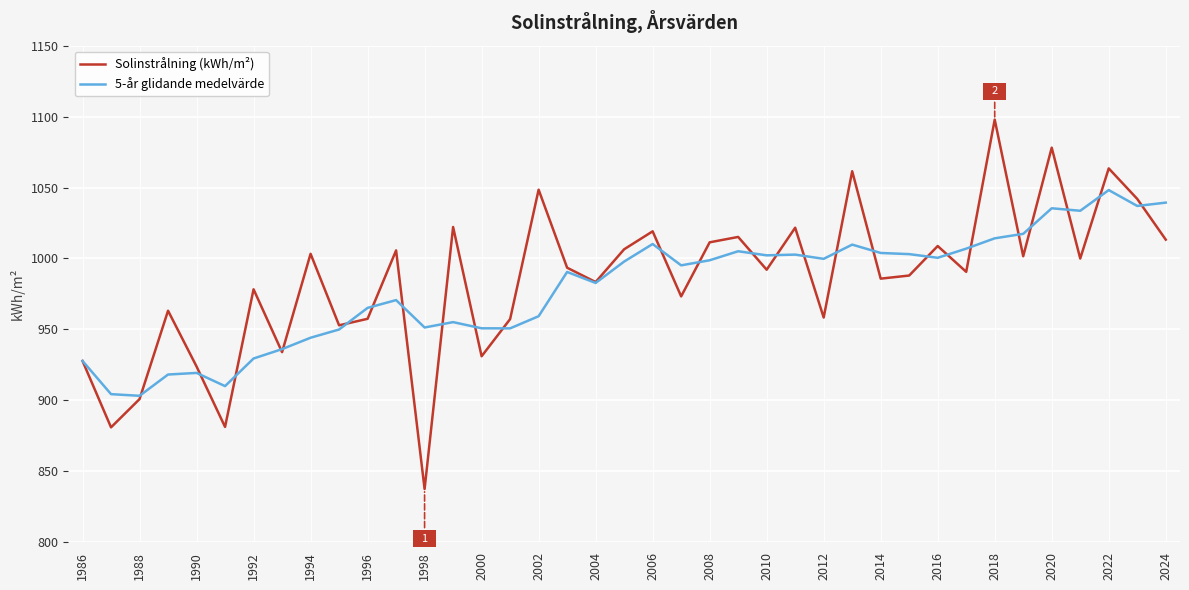

What is the highest value of the Solinstrålning (kWh/m²) series?

1097.9